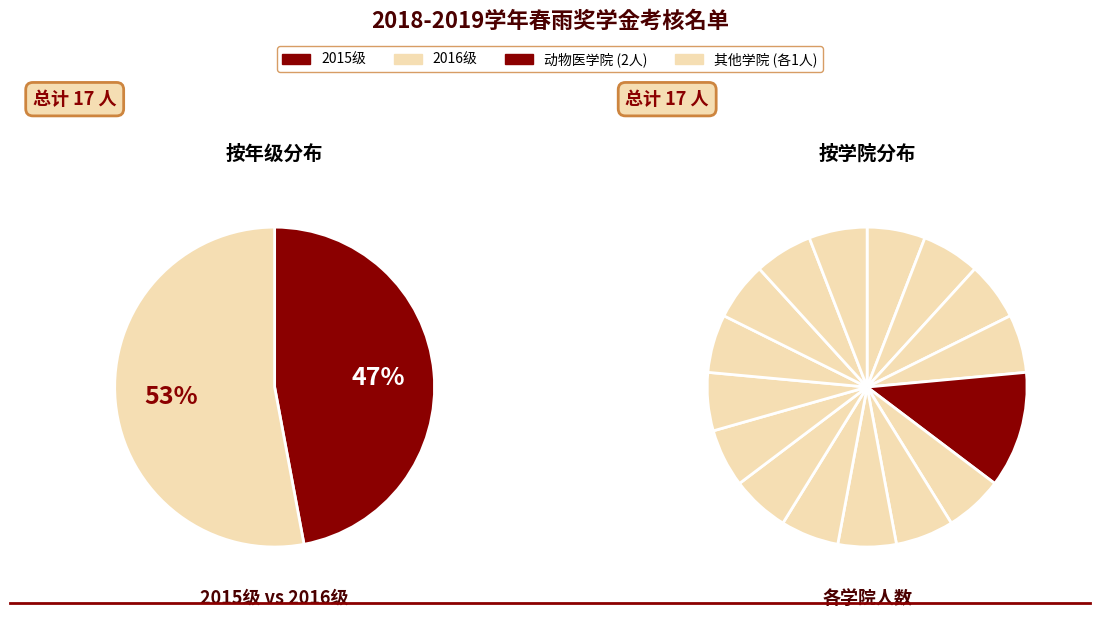

Rank the categories by value from lowest to highest.

2015级, 2016级